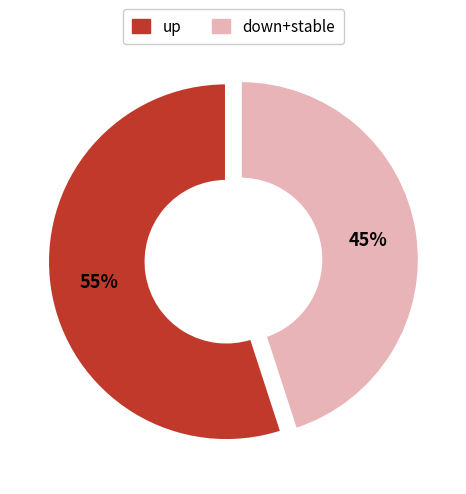

Is there a majority slice in this chart?

Yes